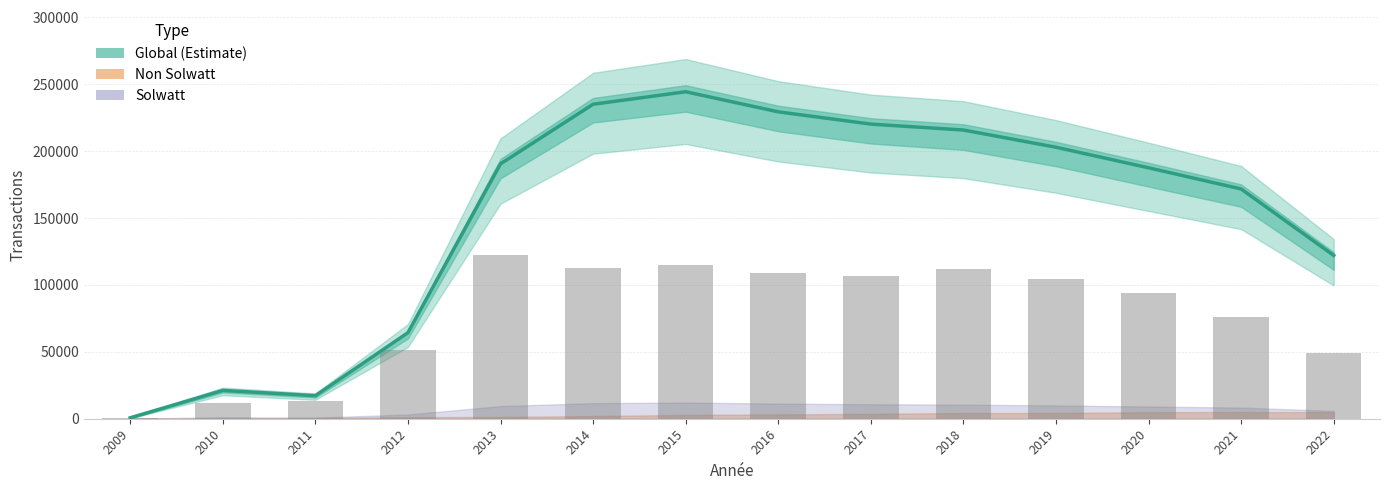

At which category is the sum across all series the highest?

2015